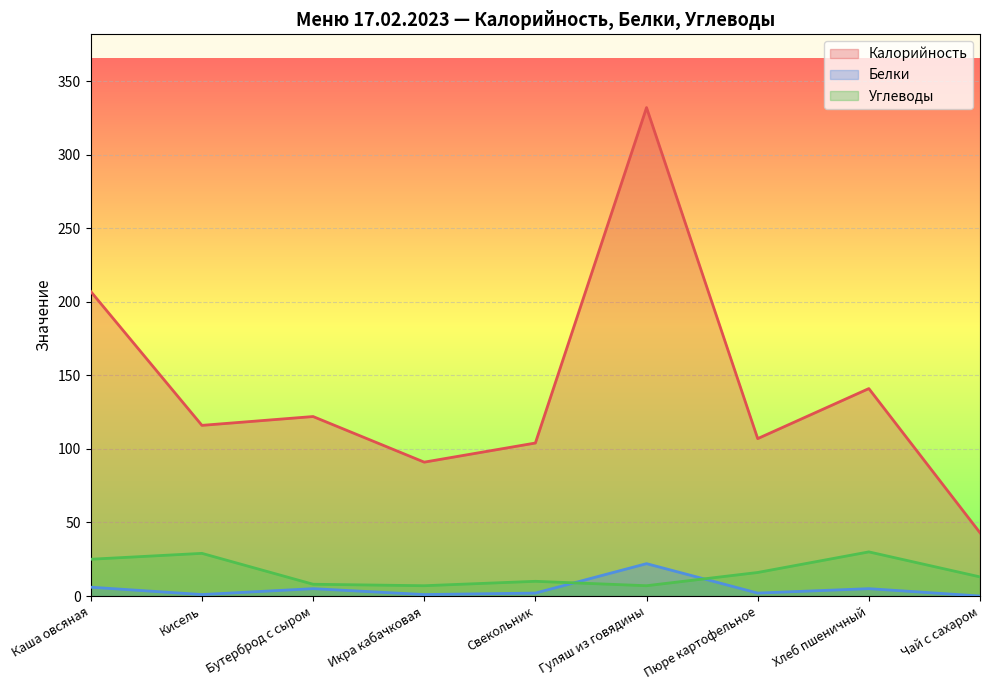

What is the total value across all series at Икра кабачковая?

99